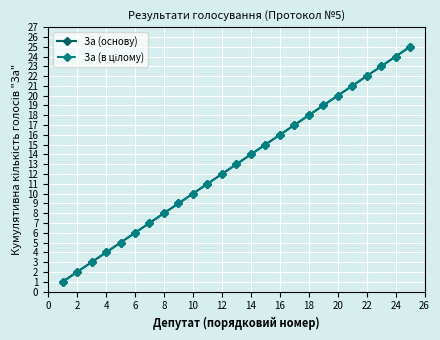

What is the sum of all За (основу) values?

325